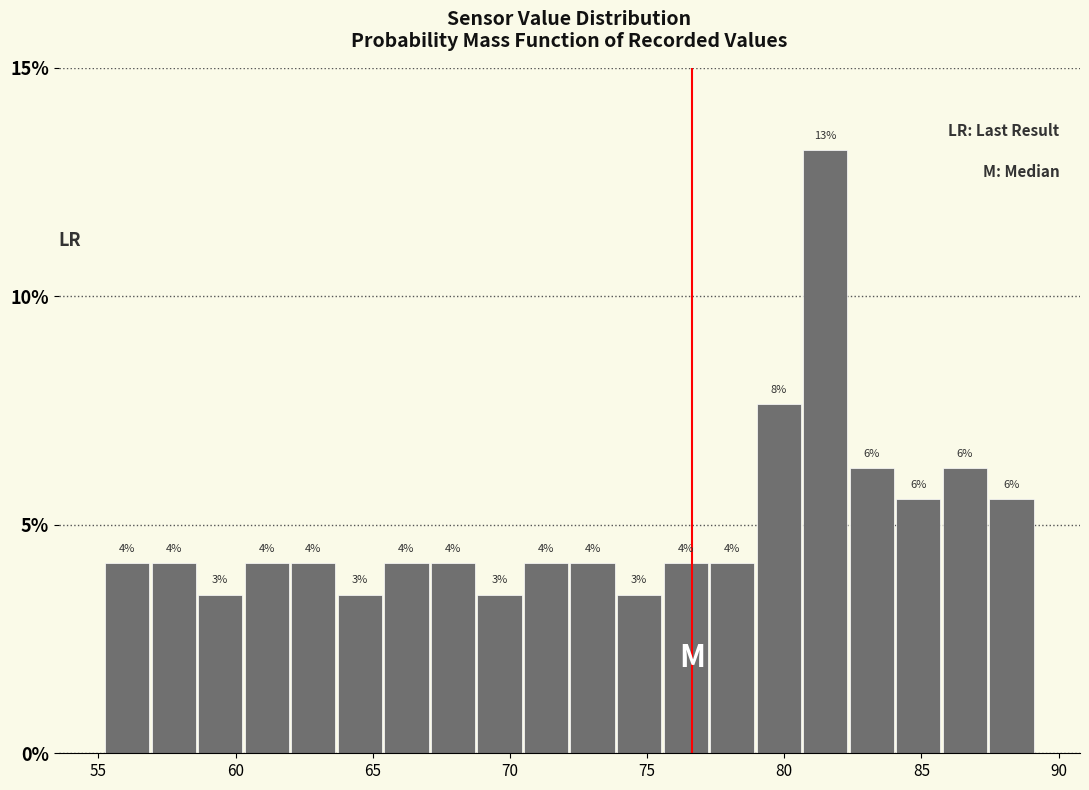

Around what value on the x-axis is the tallest bar? Give the approximate position of its centre, as read against the axis.

81.5